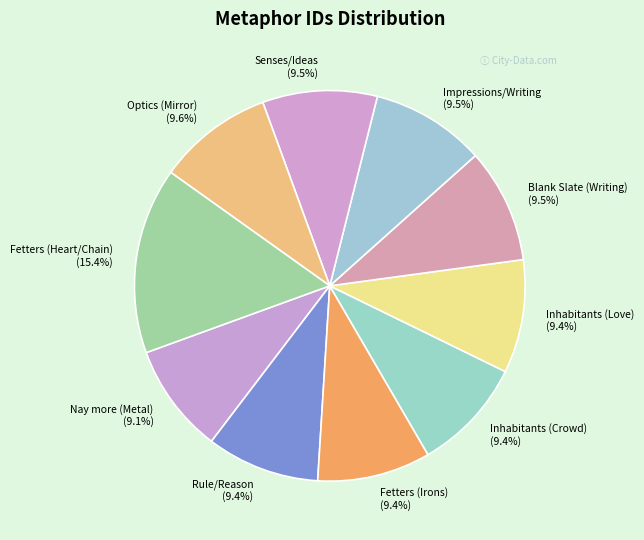

Combined, what portion of the pie is Senses/Ideas and Fetters (Heart/Chain)?

24.9%